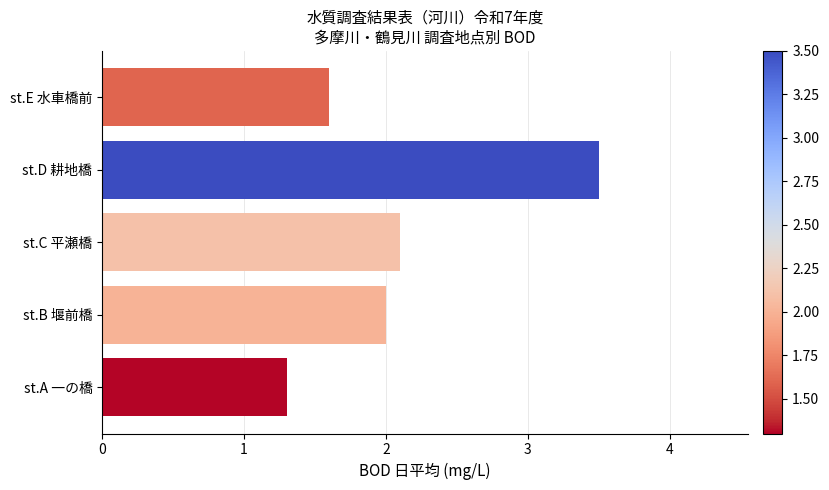

What is the difference between the values at st.B 堰前橋 and st.D 耕地橋?

1.5